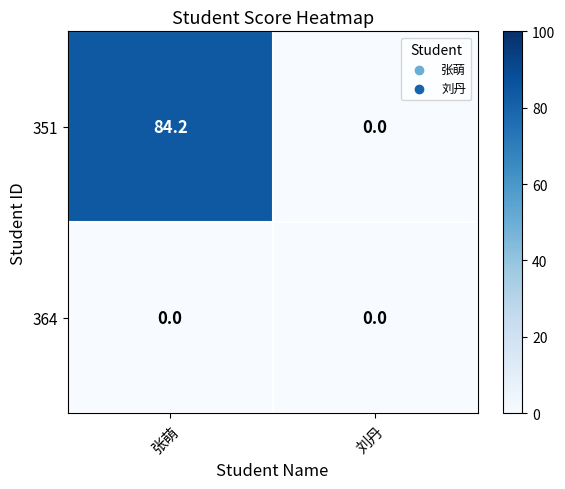

Rank the categories by 351 value from lowest to highest.

刘丹, 张萌